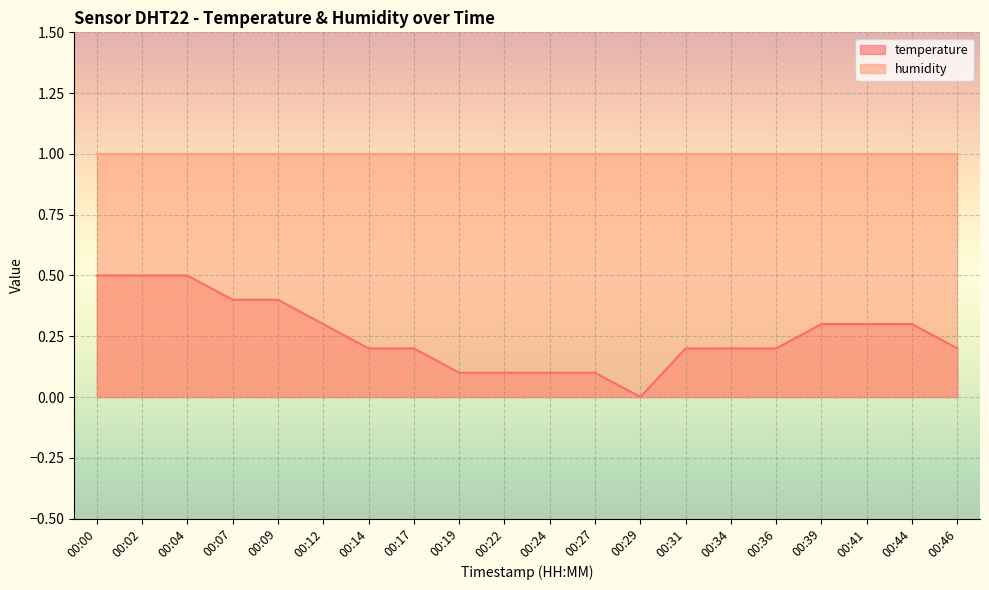

Where is the data nearest to the value 0?

00:29